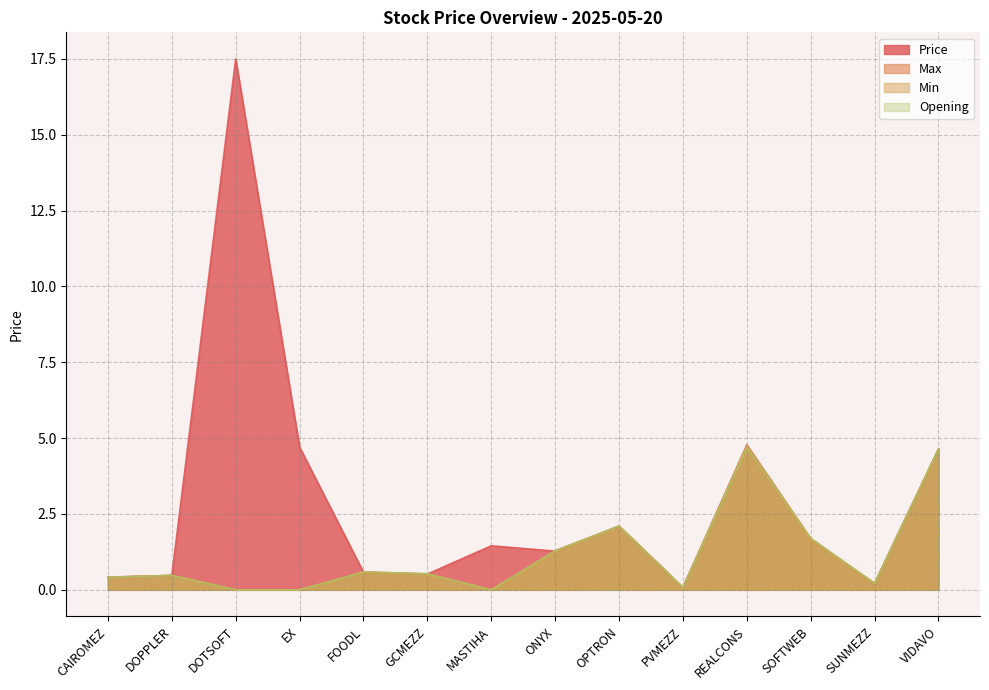

Rank the categories by Min value from highest to lowest.

REALCONS, VIDAVO, OPTRON, SOFTWEB, ONYX, FOODL, GCMEZZ, DOPPLER, CAIROMEZ, SUNMEZZ, PVMEZZ, DOTSOFT, EX, MASTIHA